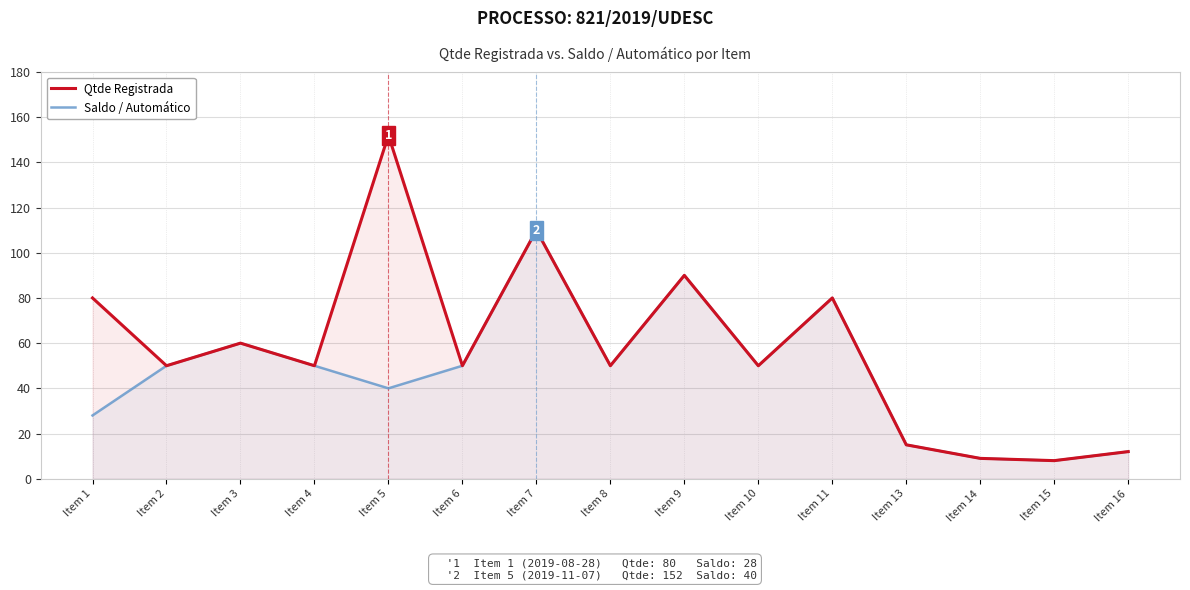

What is the value of the Qtde Registrada point at the 12th from the left?

15